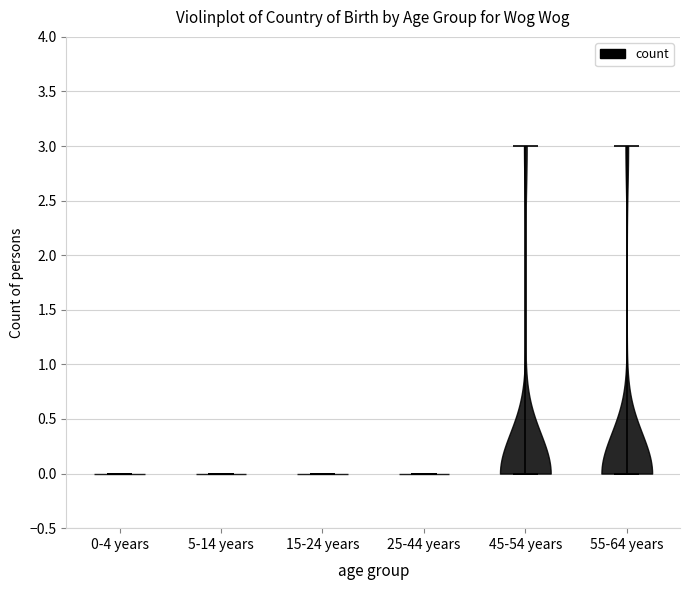

Reading left to right, read every violin against the y-axis: where its median line is, and the lowest and highest points it reaches. The values are not printed on the chart, so give them approximately, as read against the axis.

0-4 years: median line 0, lowest point 0, highest point 0
5-14 years: median line 0, lowest point 0, highest point 0
15-24 years: median line 0, lowest point 0, highest point 0
25-44 years: median line 0, lowest point 0, highest point 0
45-54 years: median line 0, lowest point 0, highest point 3
55-64 years: median line 0, lowest point 0, highest point 3